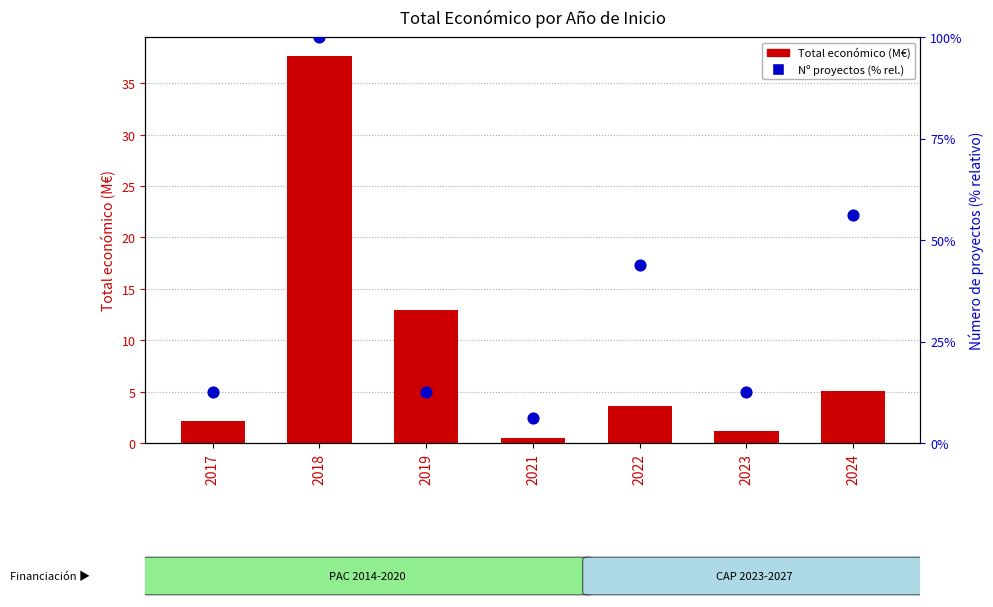

At how many categories does at least one series exceed 65?

1